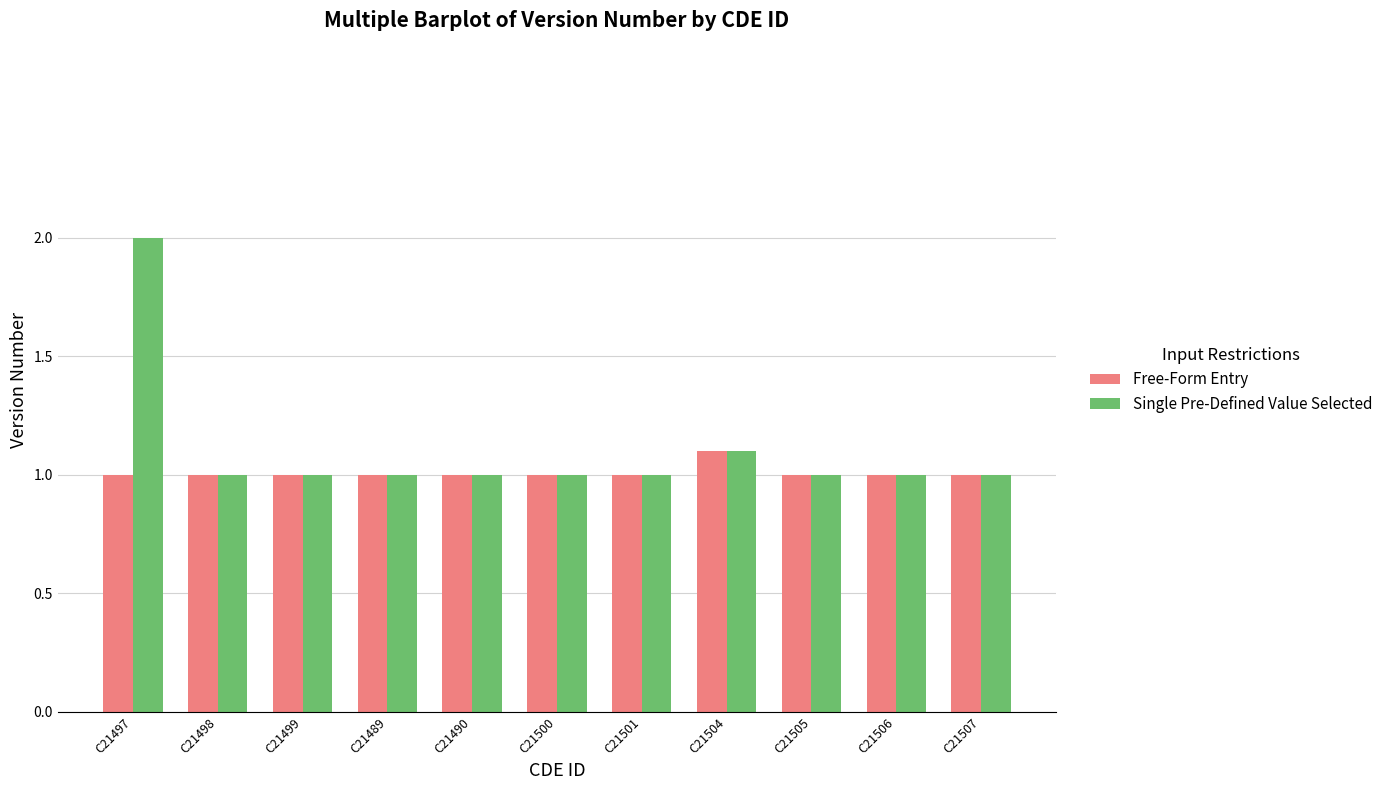

How many series are shown in this chart?

2